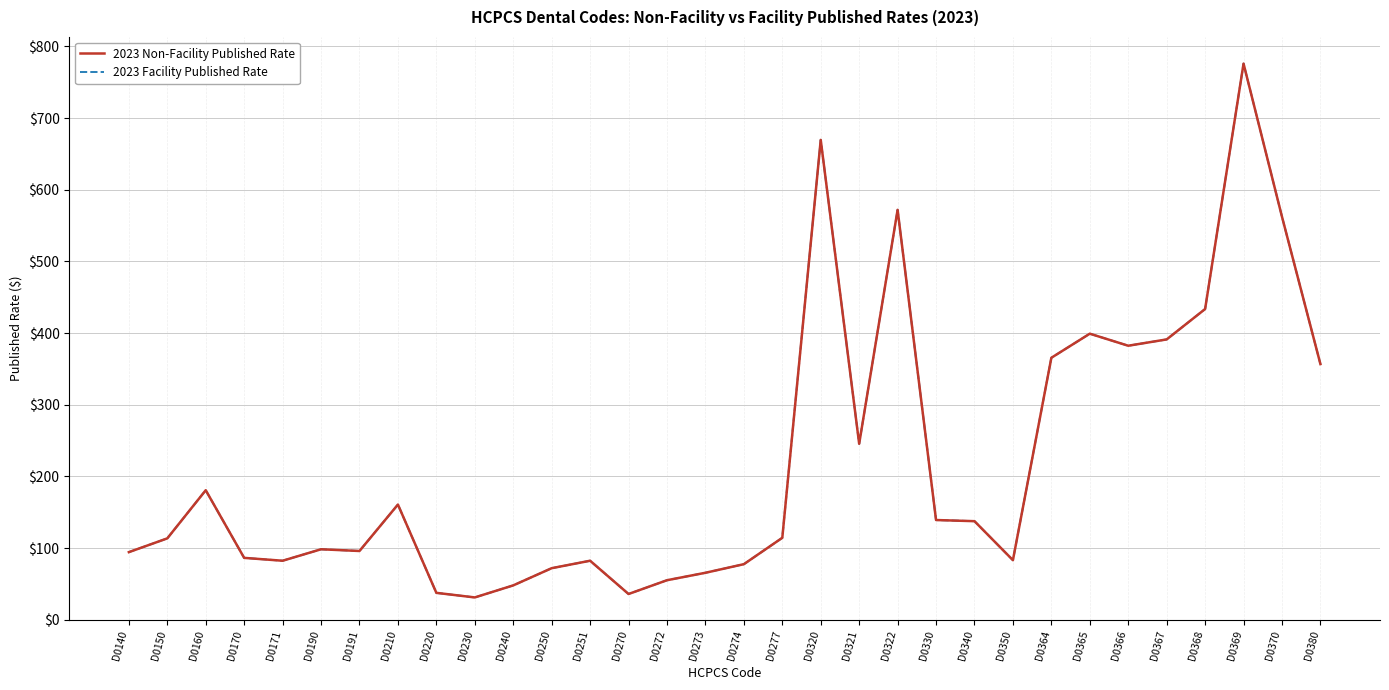

List the labels in order of 2023 Facility Published Rate value, smallest first.

D0230, D0270, D0220, D0240, D0272, D0273, D0250, D0274, D0171, D0251, D0350, D0170, D0140, D0191, D0190, D0150, D0277, D0340, D0330, D0210, D0160, D0321, D0380, D0364, D0366, D0367, D0365, D0368, D0370, D0322, D0320, D0369